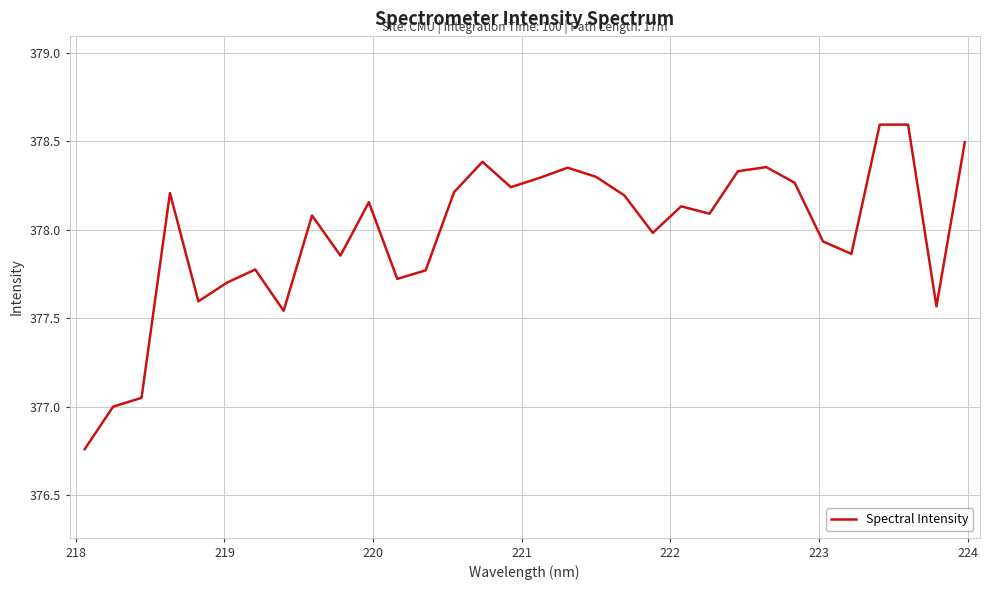

What is the difference between the maximum and minimum values?

1.8